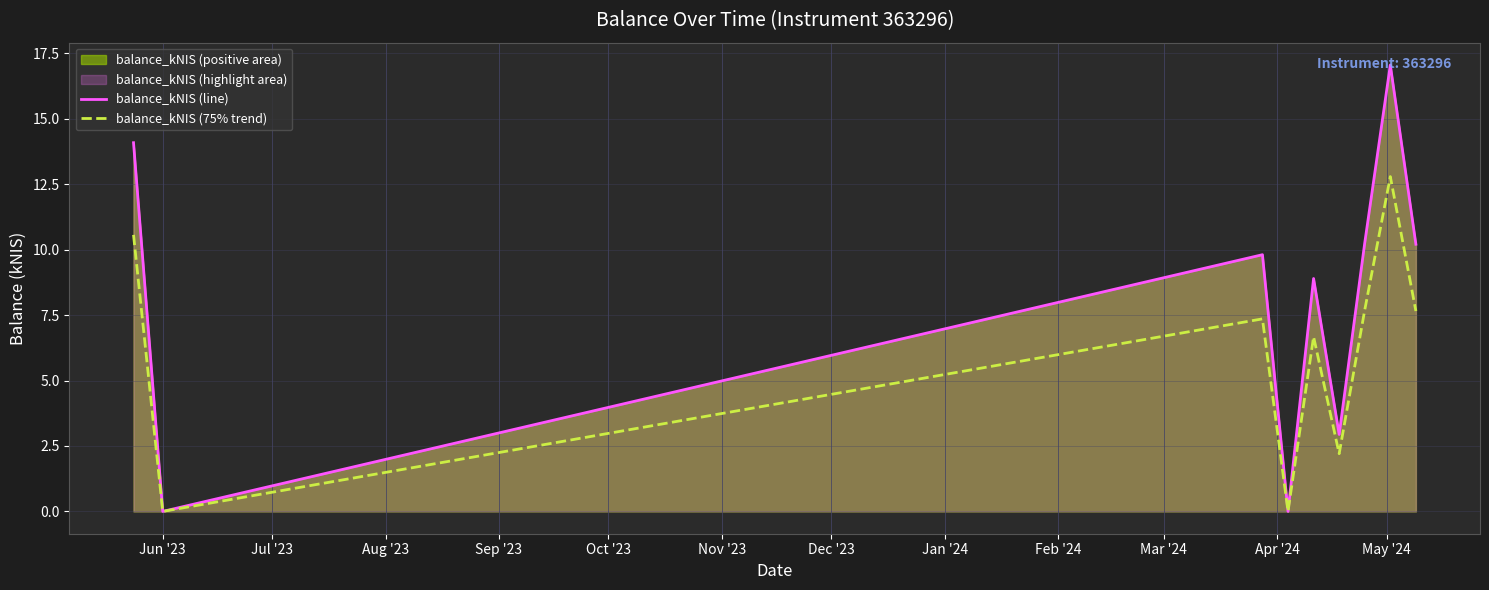

What is the maximum value shown in the chart?

17.1